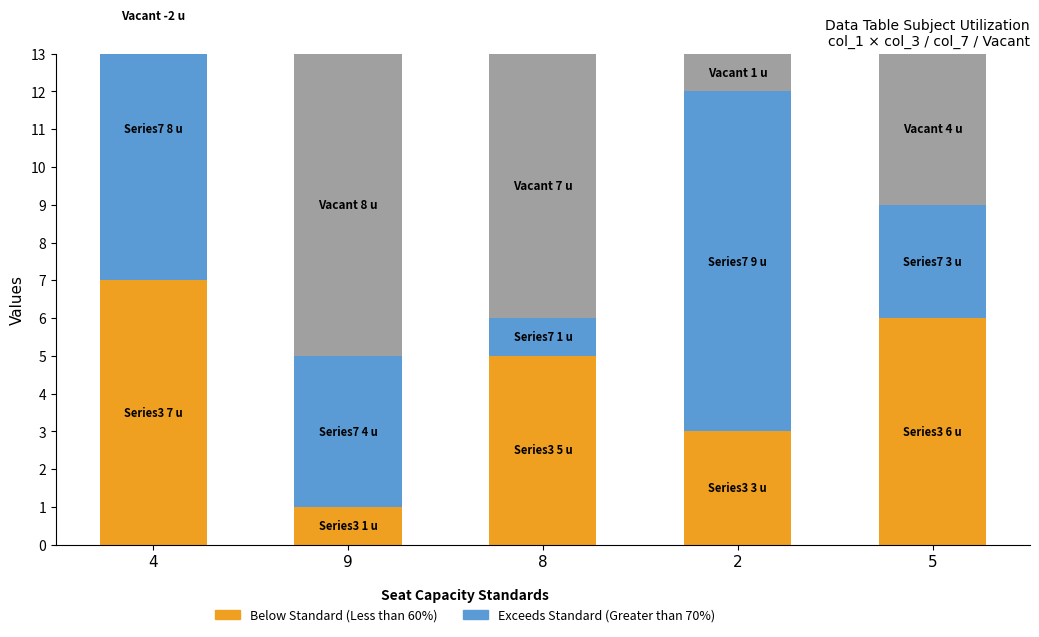

What is the difference between the Below Standard (Less than 60%) values at 4 and 2?

4